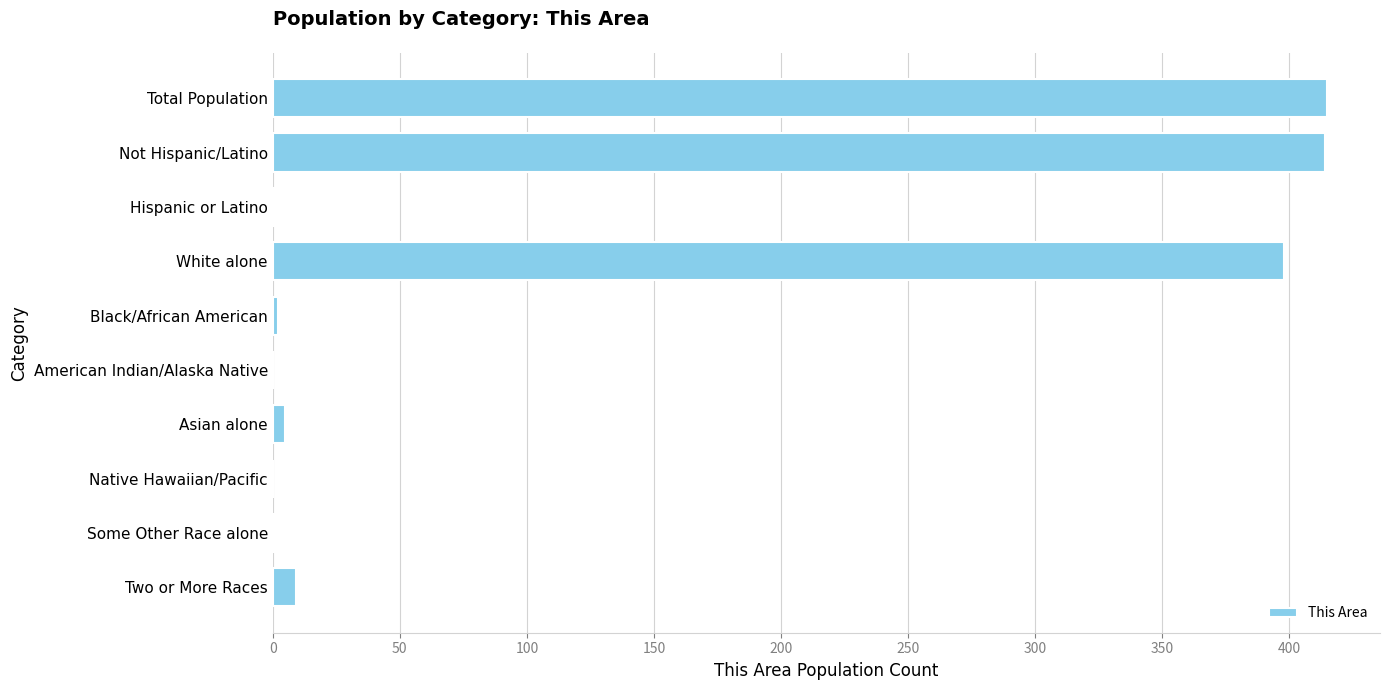

The chart shows a value of 0 at American Indian/Alaska Native. True or false?

True